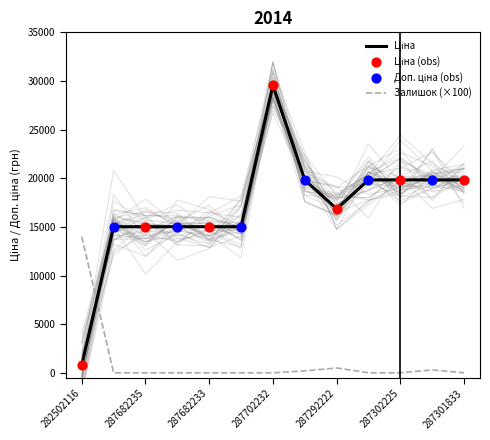

Which series reaches the minimum Y coordinate?

Залишок